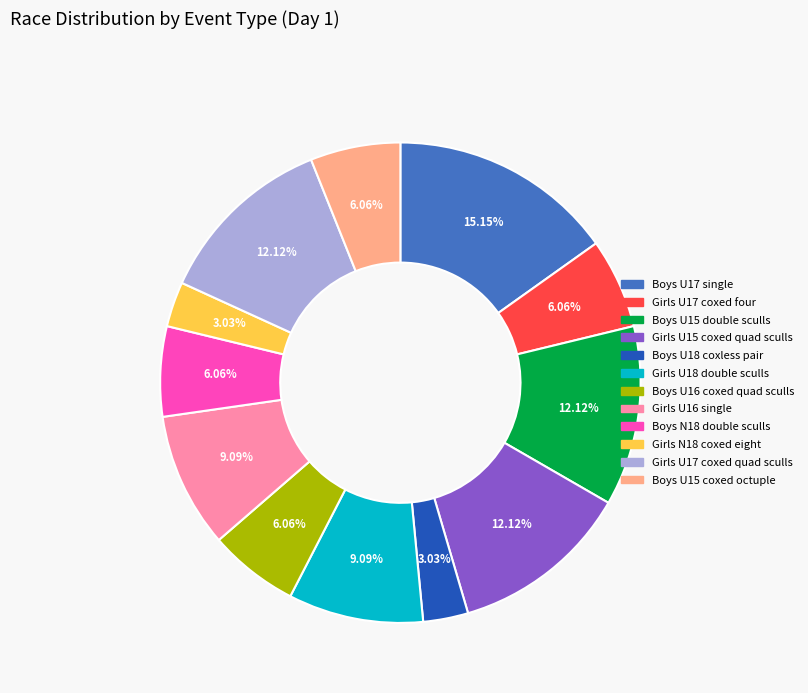

How many segments does this pie chart have?

12